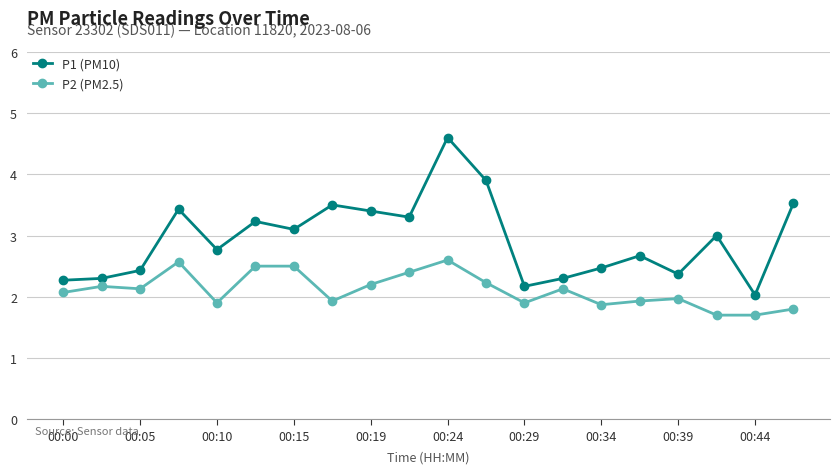

What is the value of the P2 (PM2.5) point at the 9th from the left?

2.2